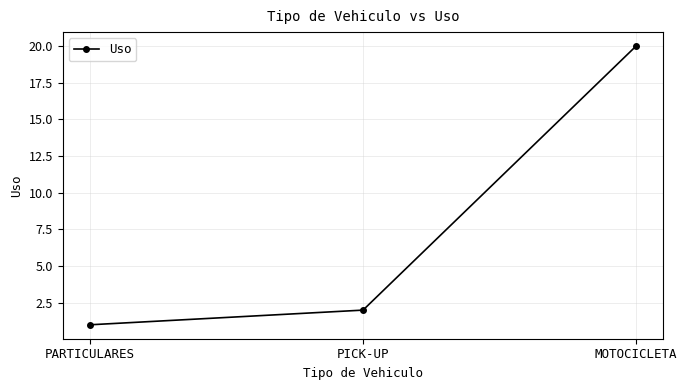

What is the difference between the second highest and minimum values?

1